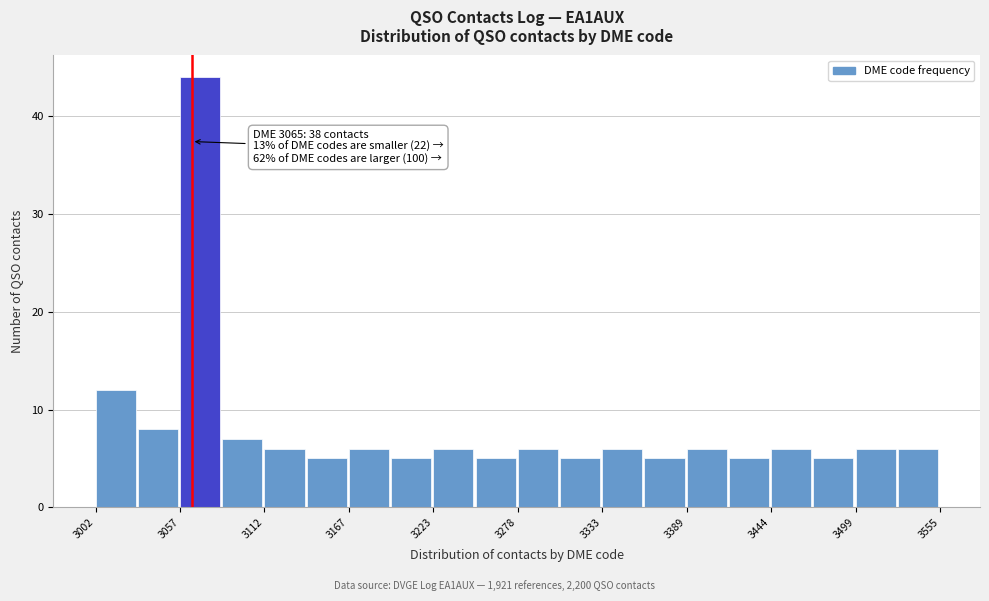

Around what value on the x-axis is the tallest bar? Give the approximate position of its centre, as read against the axis.

3070